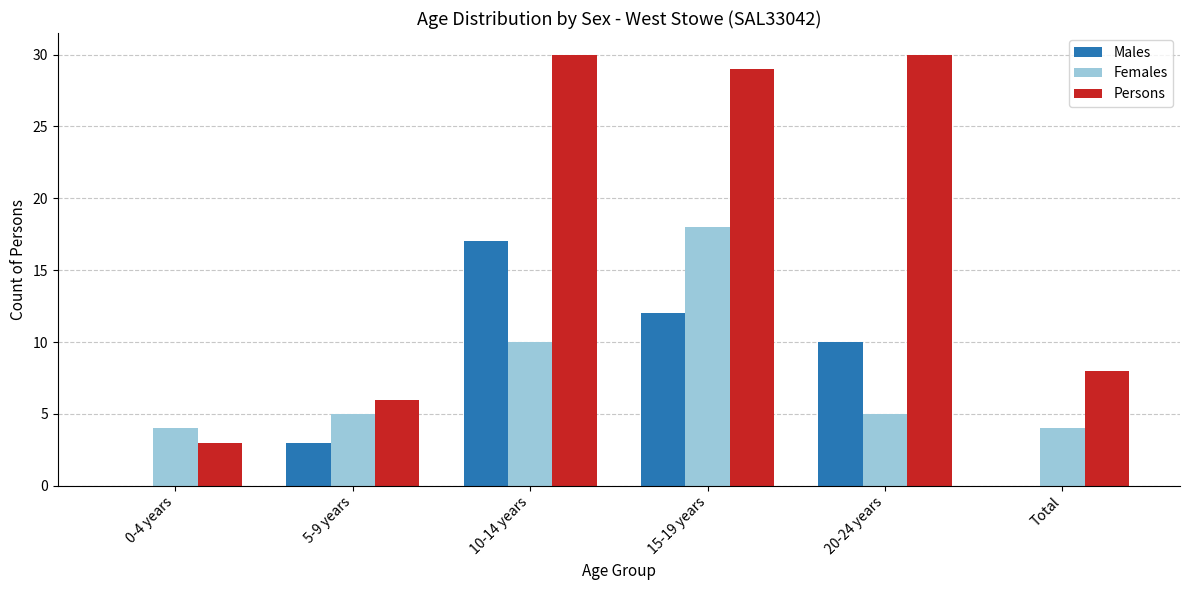

What is the greatest value displayed?

30